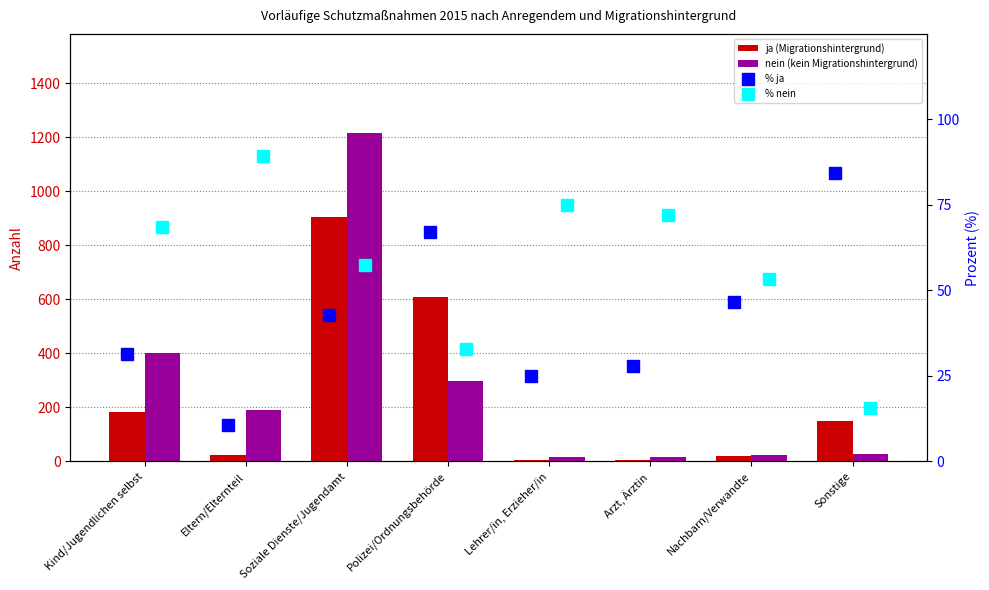

What is the sum of all nein (kein Migrationshintergrund) values?

2197.0